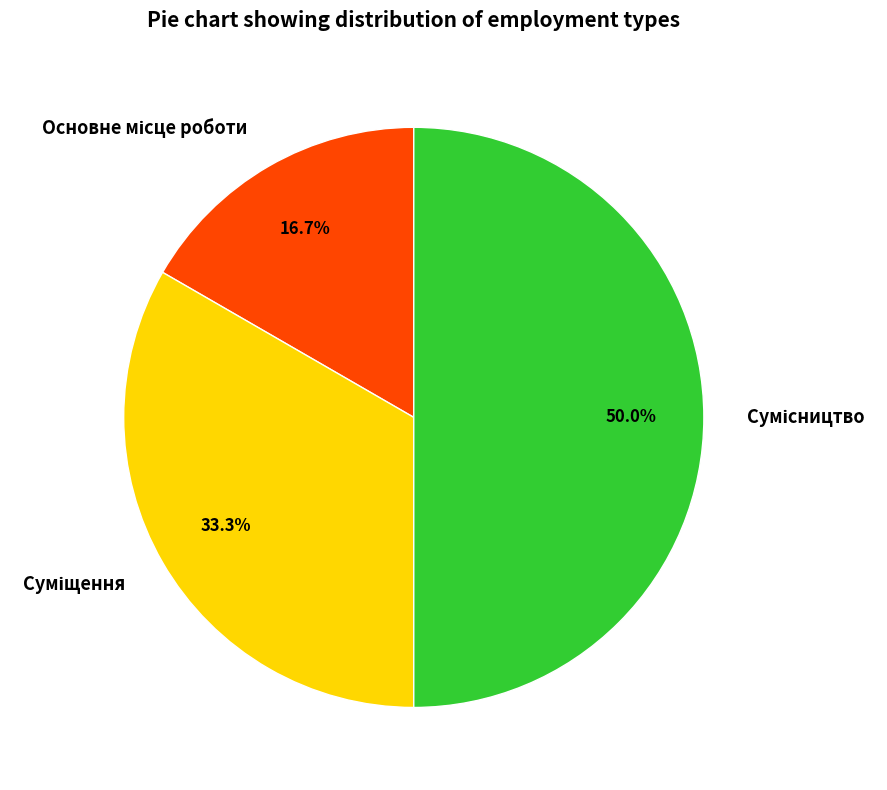

To the nearest percent, what is the average slice percentage?

33%